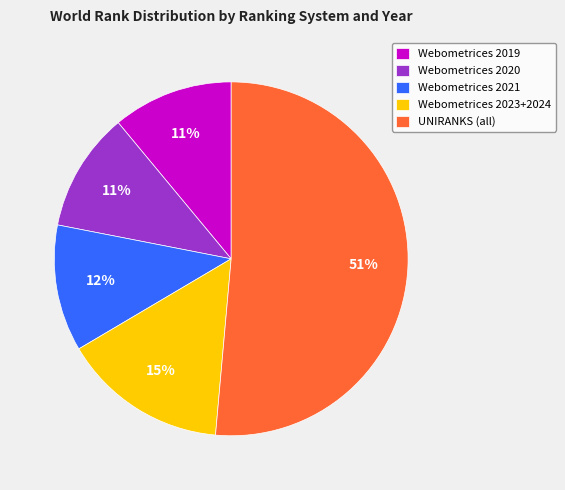

Do Webometrices 2020 and Webometrices 2023+2024 together represent more than half of the pie?

No